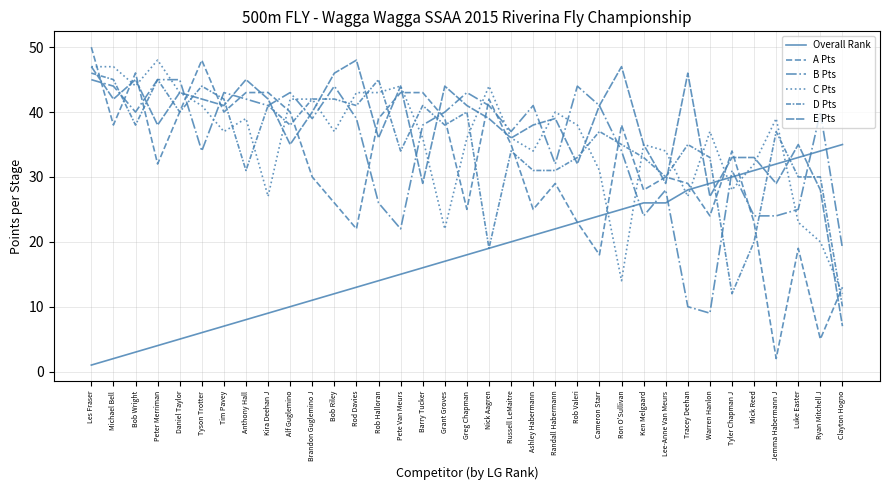

What is the sum of the Overall Rank values at Tracey Deehan and Brandon Guglemino J?

39.0